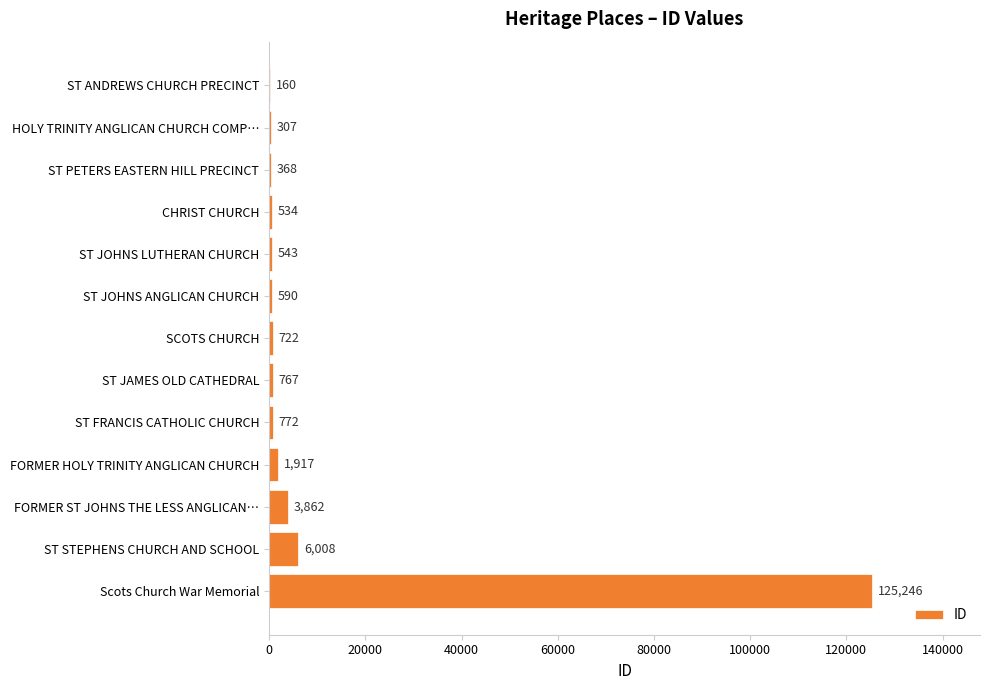

What is the greatest value displayed?

125246